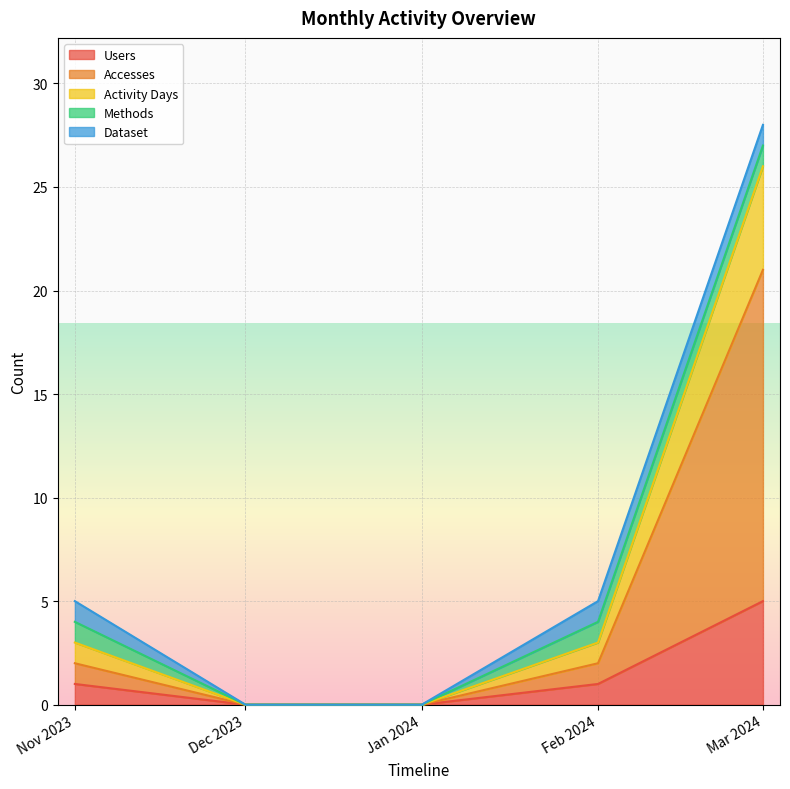

How many values in the Users series exceed 1?

1